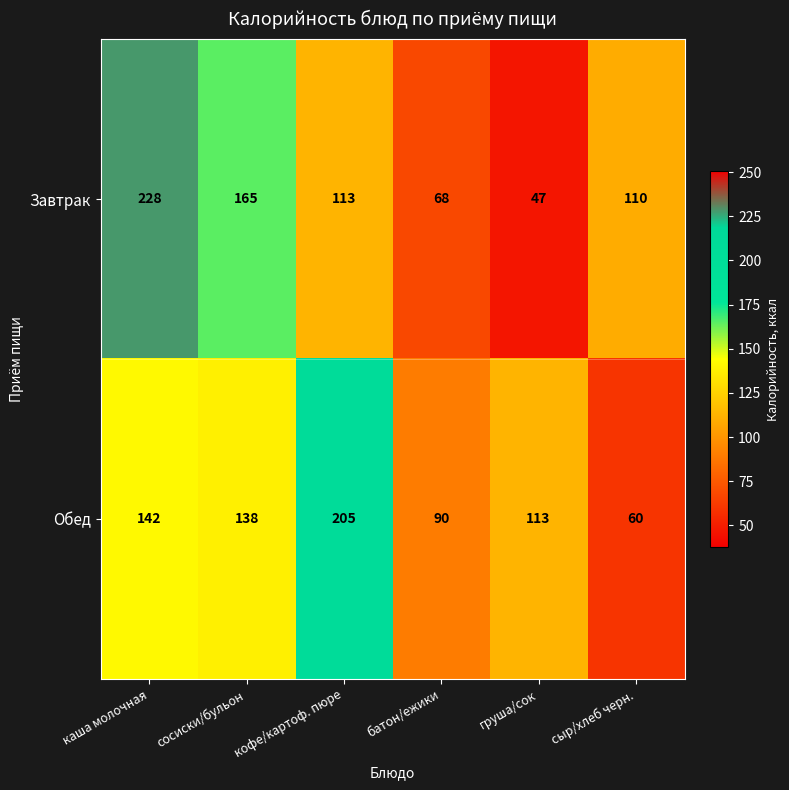

What is the sum of all Завтрак values?

731